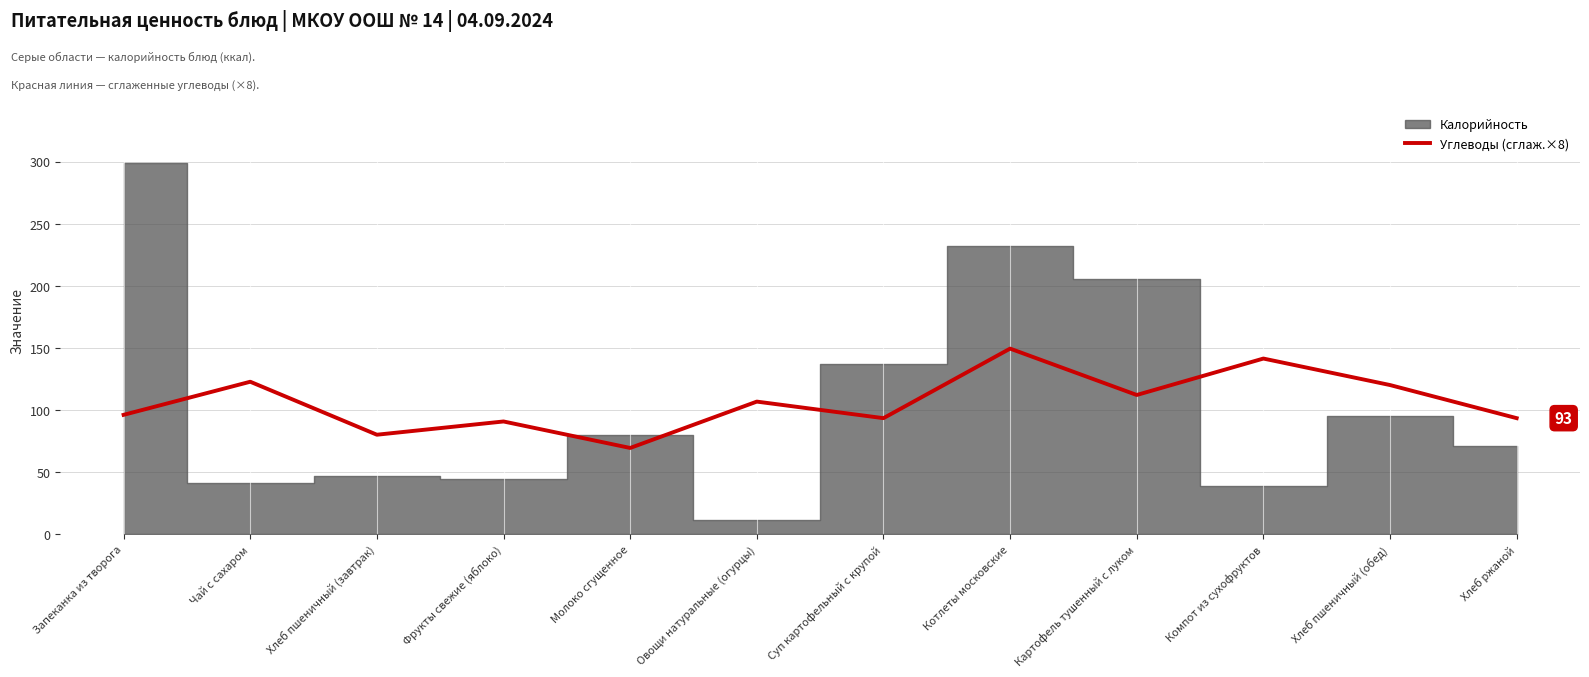

The chart shows a value of 137.4 at Запеканка из творога. True or false?

False